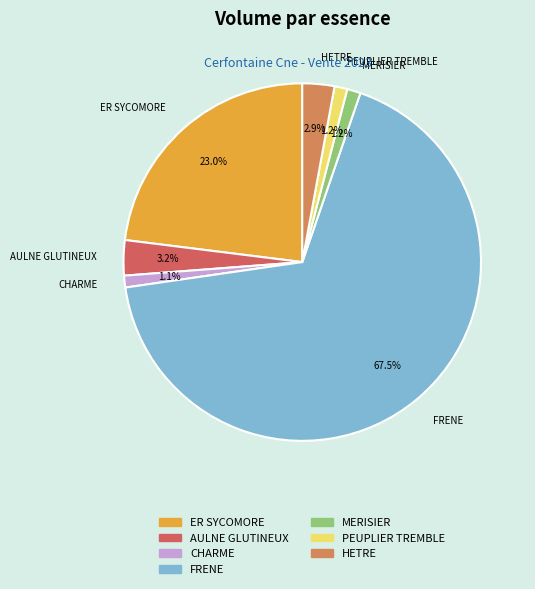

Which slice is the largest?

FRENE